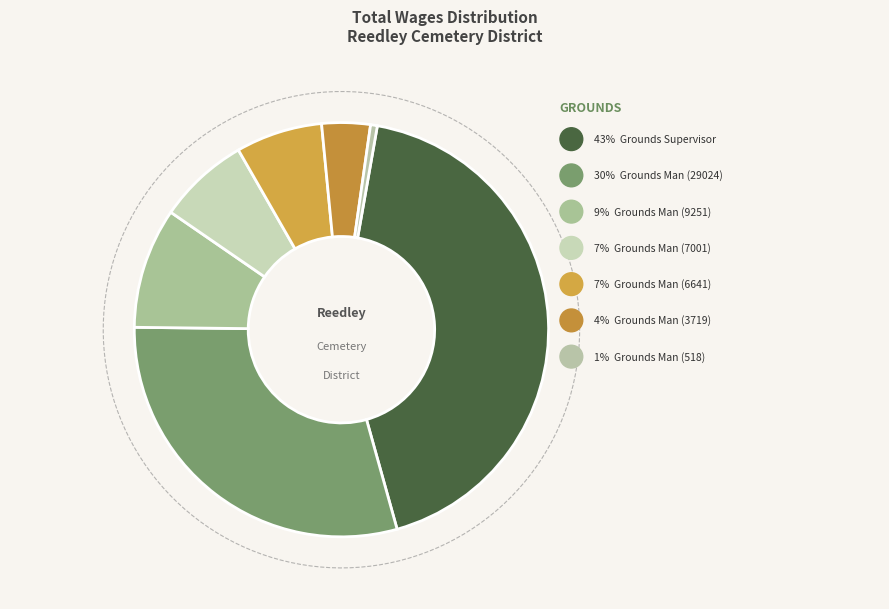

To the nearest percent, what is the average slice percentage?

14%